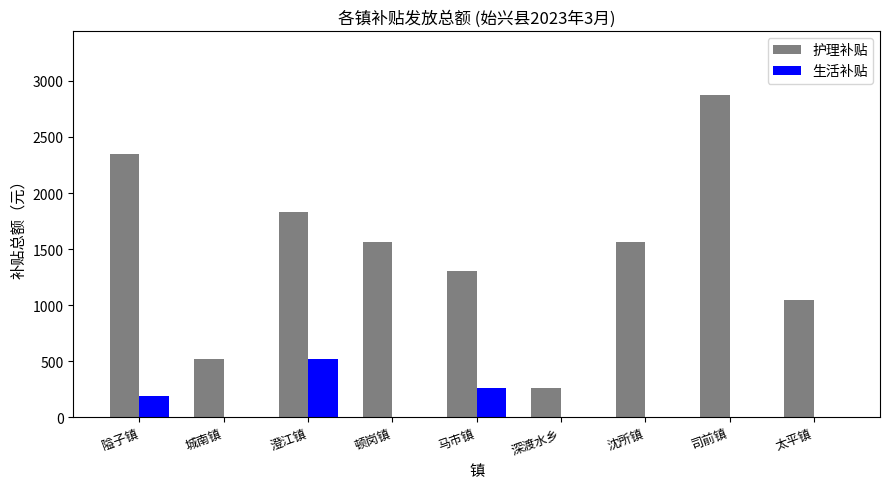

Which series has the largest range (max minus min)?

护理补贴